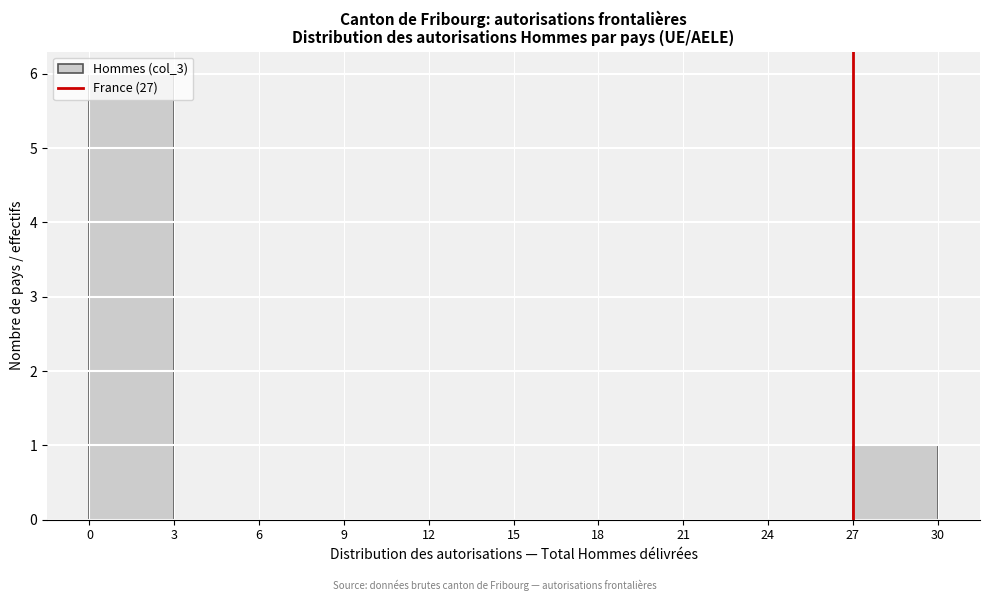

Reading left to right, transcribe this chart: for each bar, give the range it covers on the x-axis and its height. The values are not printed on the chart, so give them approximately, as read against the axis.

0 to 3: 6
3 to 6: 0
6 to 9: 0
9 to 12: 0
12 to 15: 0
15 to 18: 0
18 to 21: 0
21 to 24: 0
24 to 27: 0
27 to 30: 1